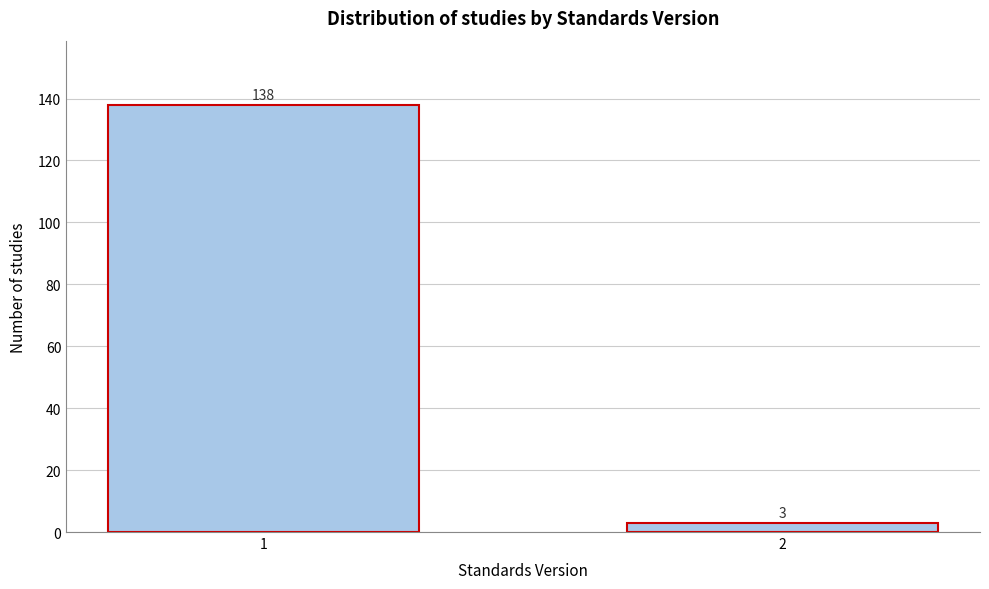

Reading right to left, list all the values displayed in this chart.

2=3	1=138